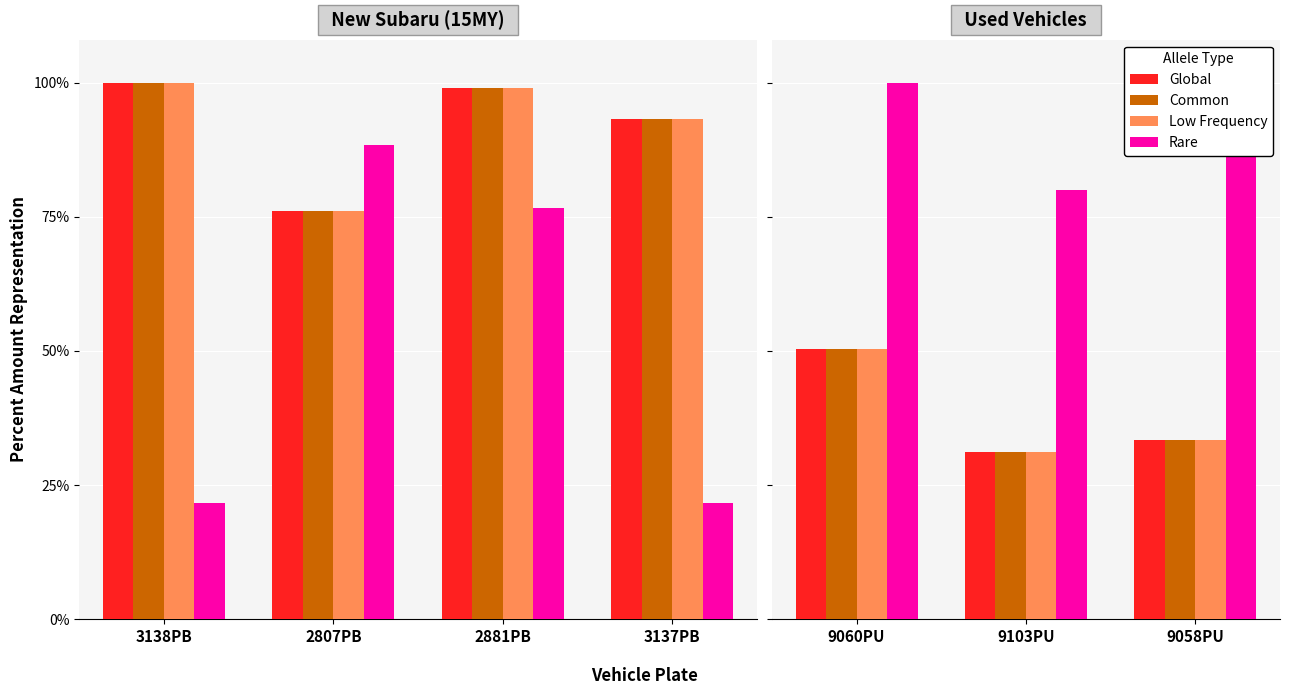

At which category does the chart reach its peak across all series?

9060PU